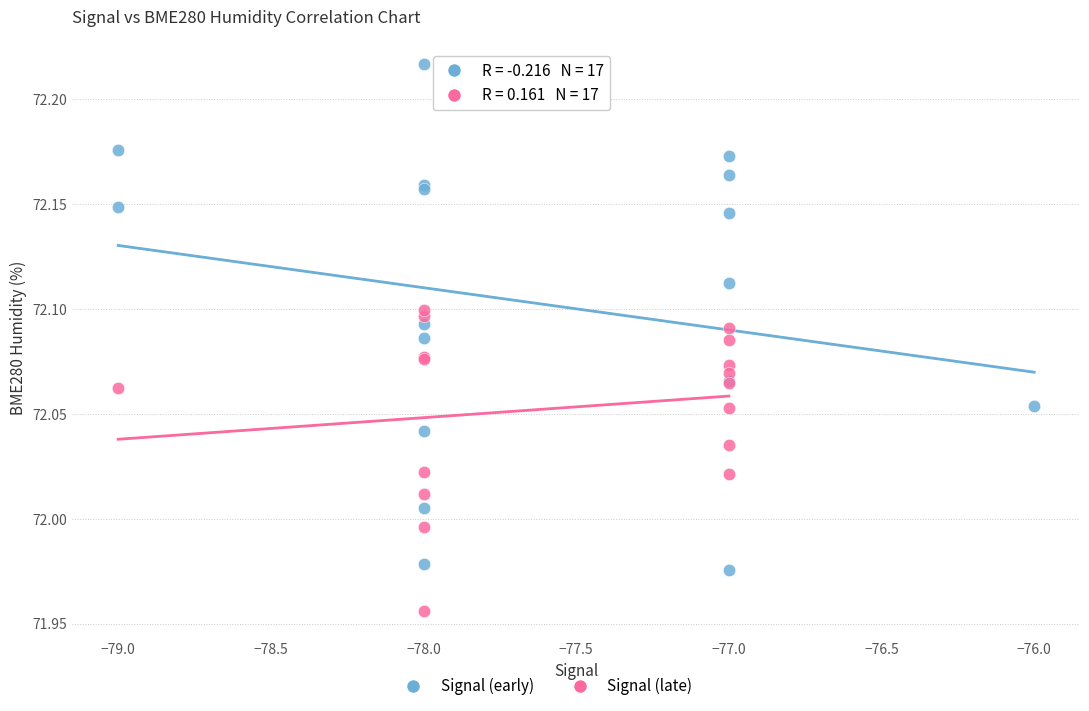

Which series reaches the minimum Y coordinate?

Signal (late)